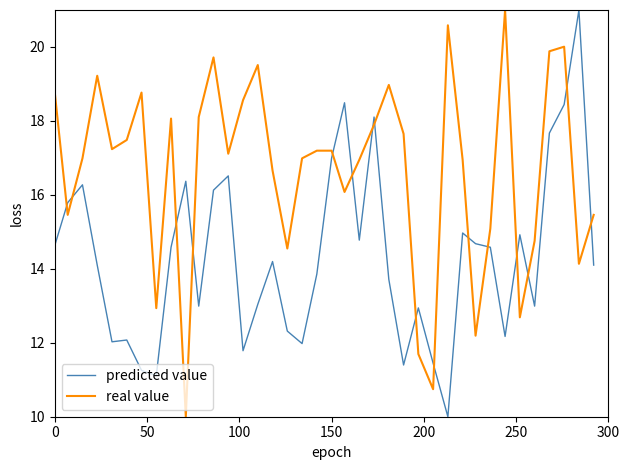

Rank the series by their average value, from highest to lowest.

real value, predicted value